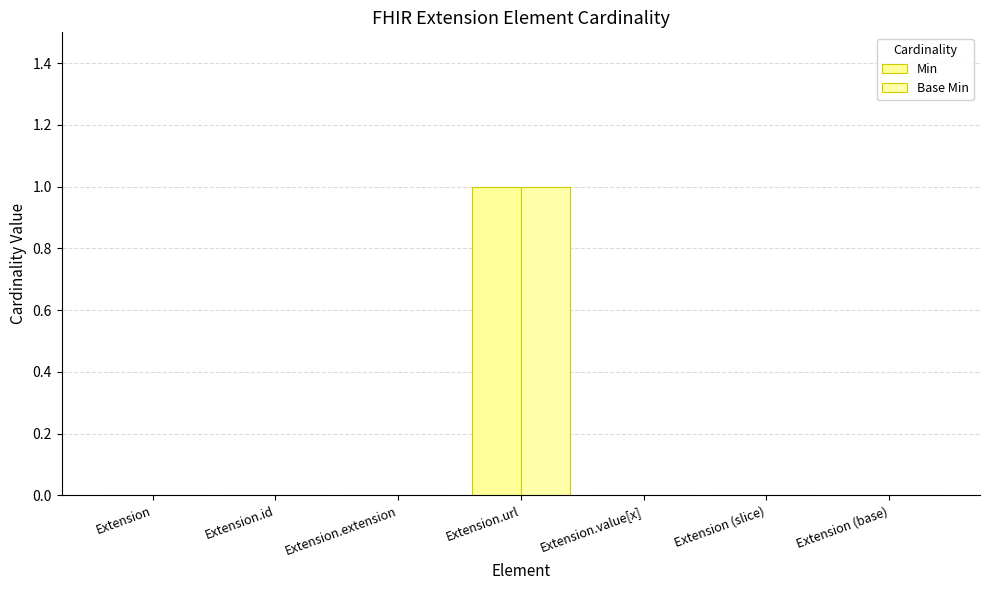

At which label does Min reach its peak?

Extension.url